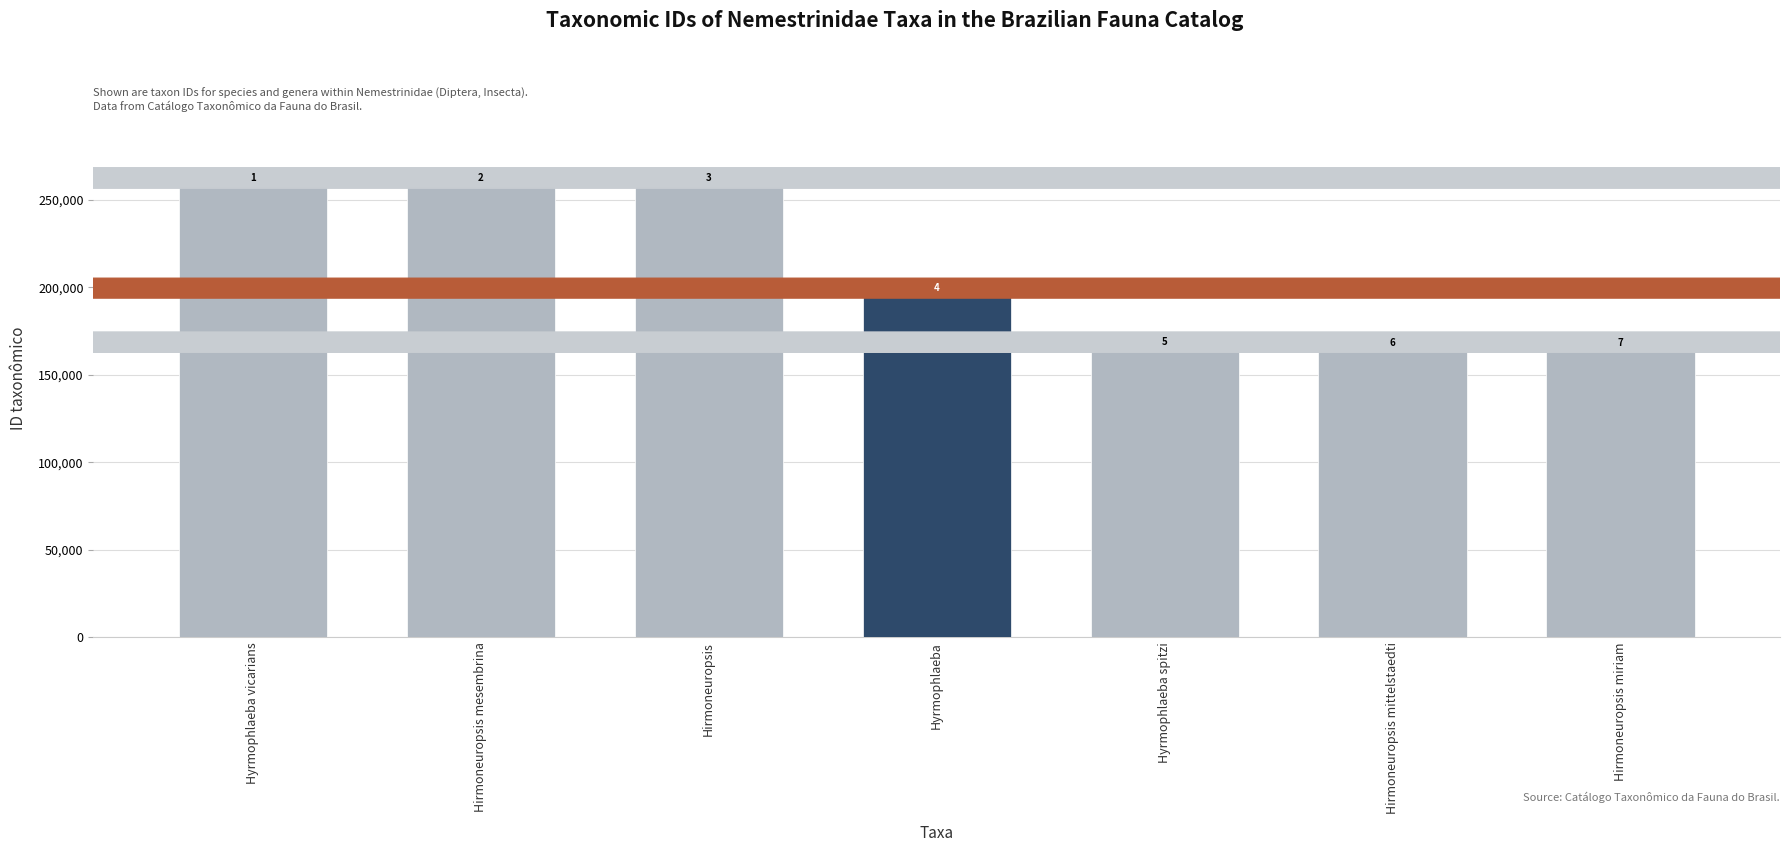

Which label corresponds to the smallest value in the chart?

Hirmoneuropsis miriam